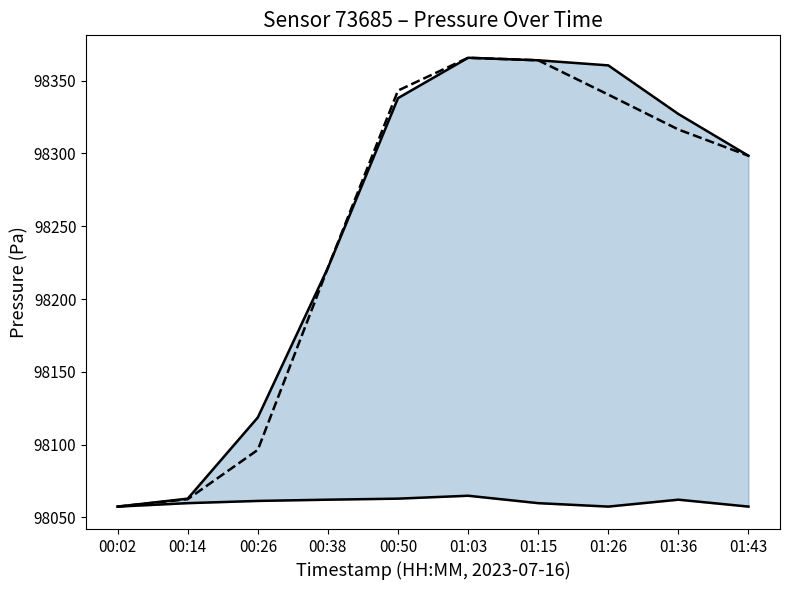

True or false: pressure_mid has a value of 98298.4 at 01:43.

True